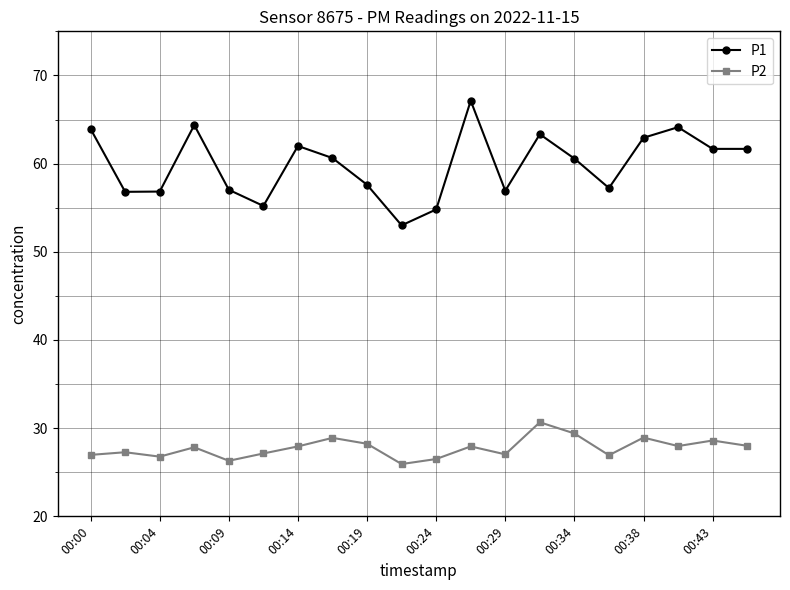

What is the lowest value of the P2 series?

25.9